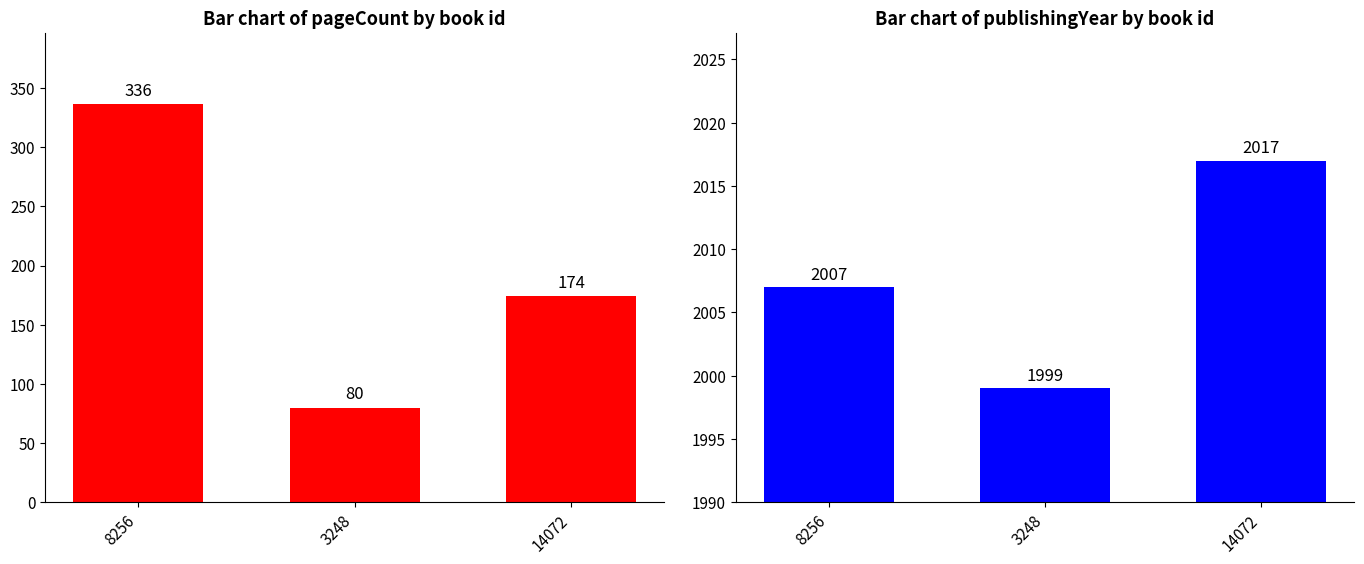

How many bars are there in total?

6